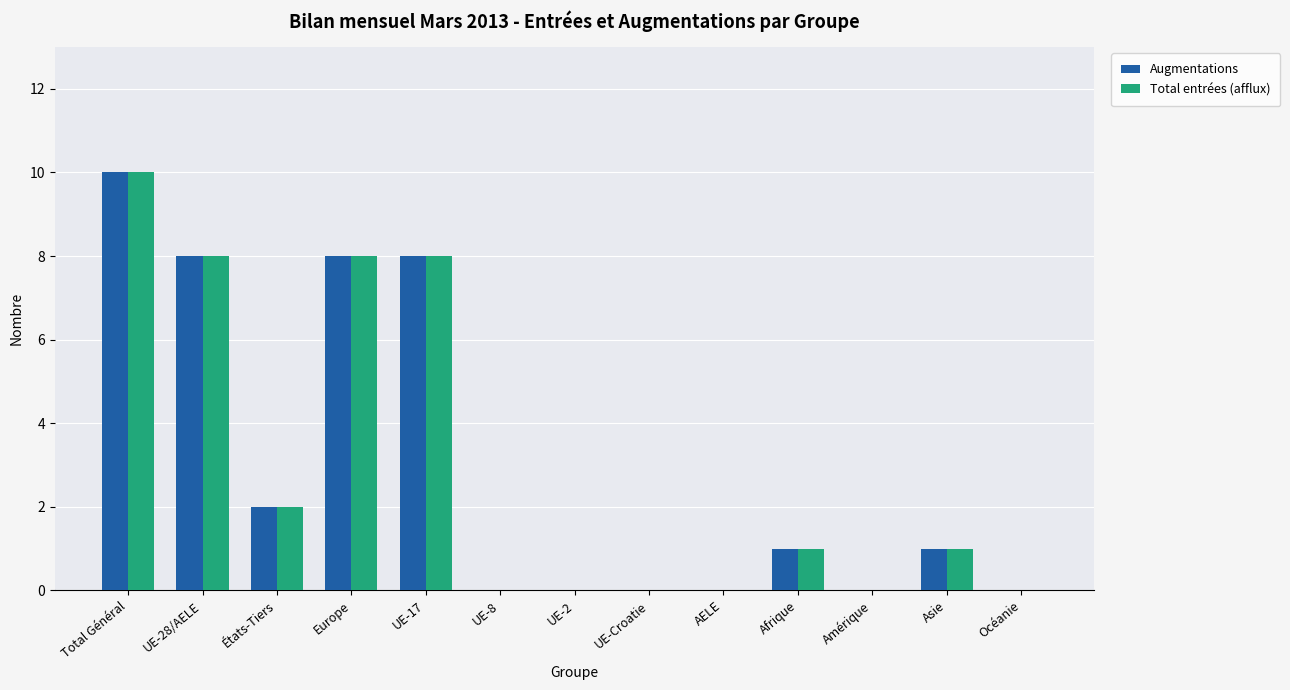

What is the sum of all Augmentations values?

38